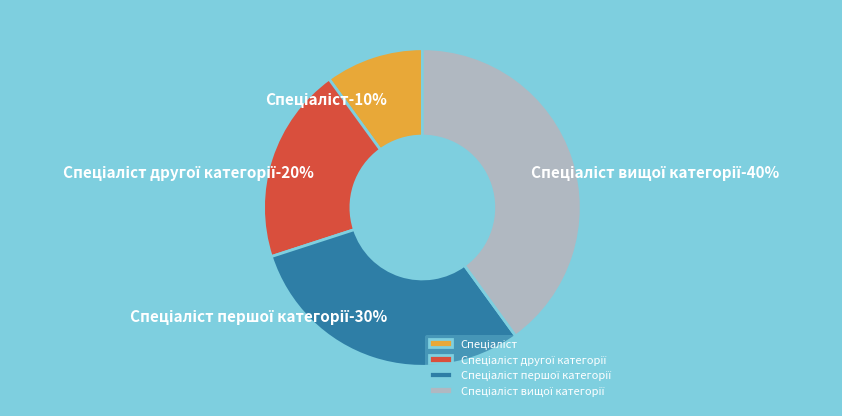

How many slices are in this pie chart?

4